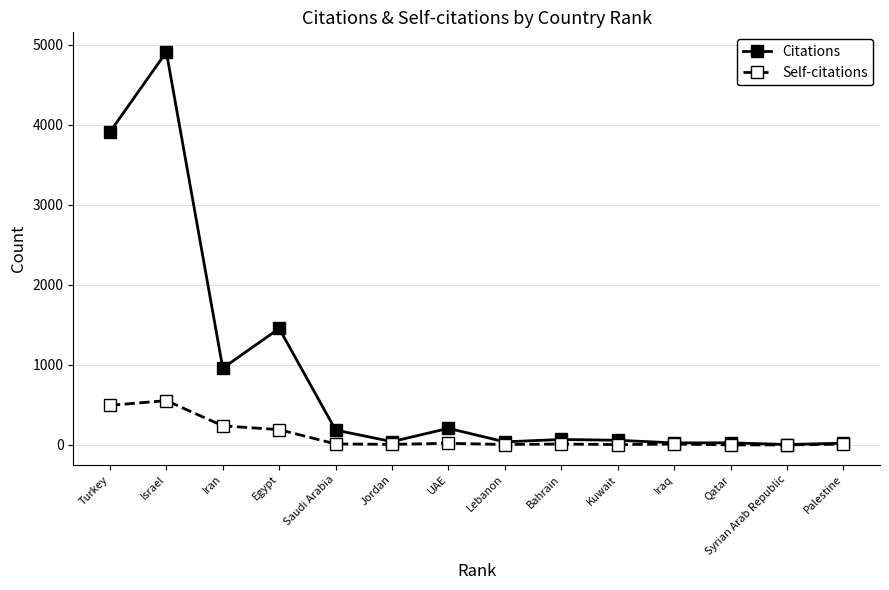

What is the difference between the maximum and minimum values in the Self-citations series?

553